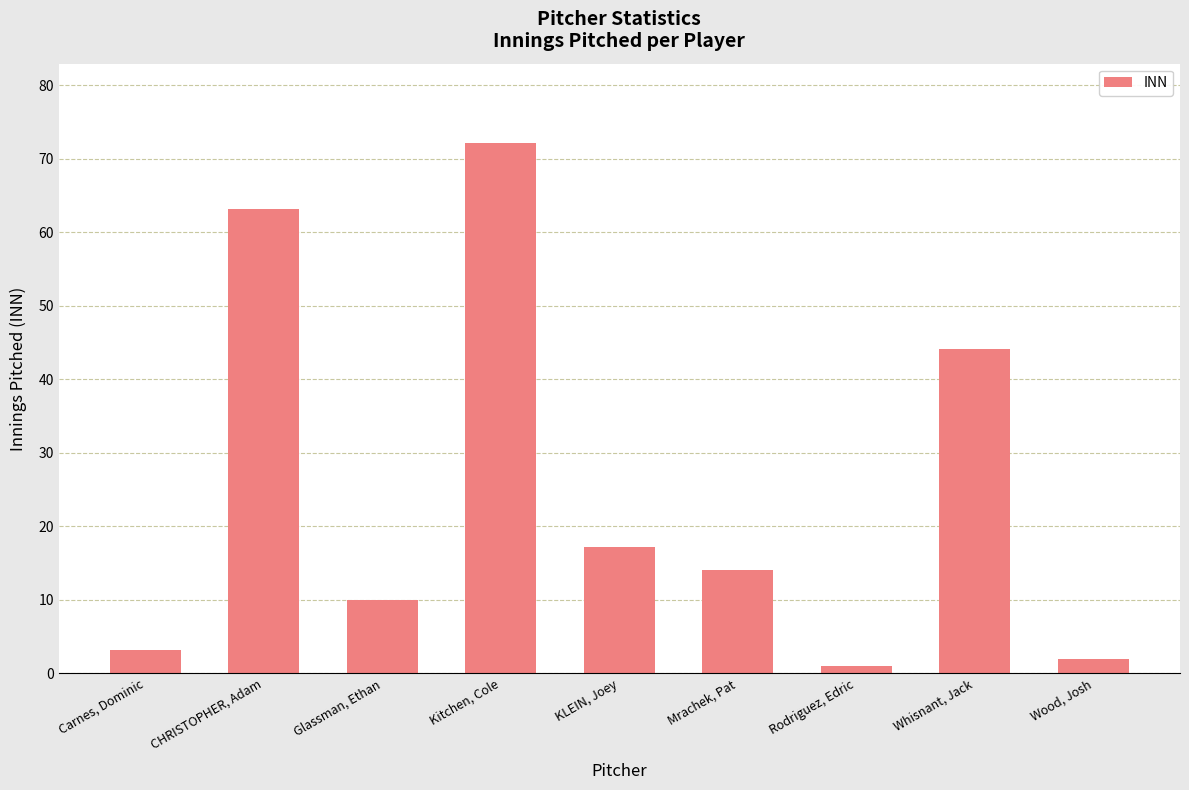

What is the greatest value displayed?

72.1